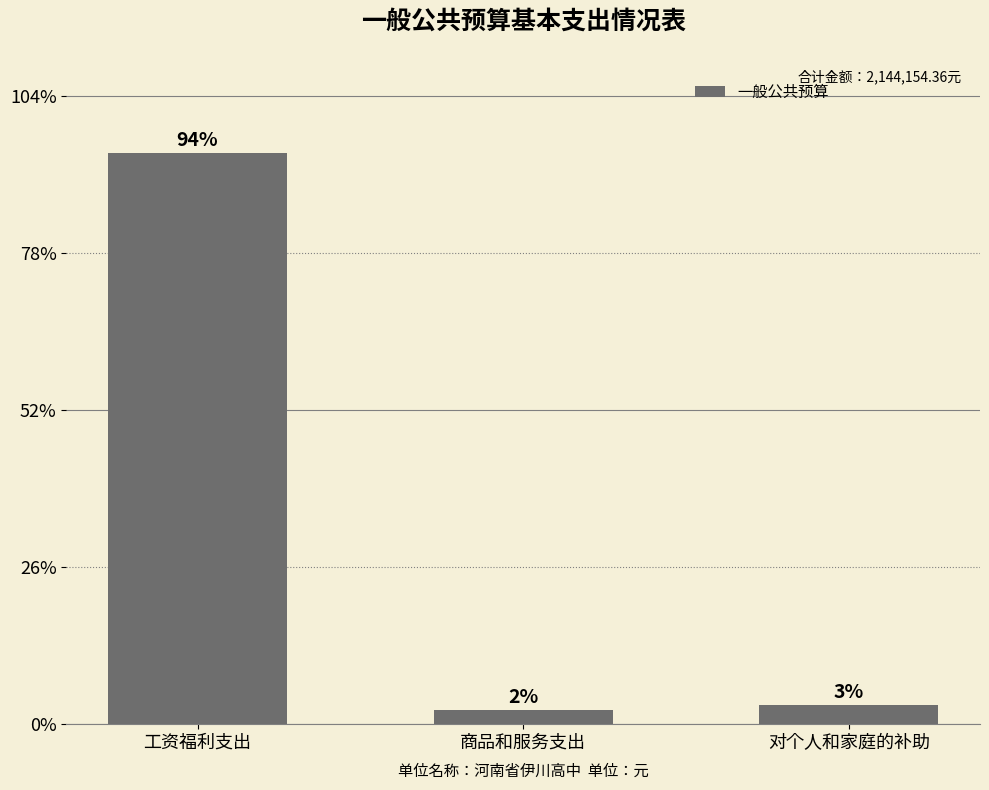

Between 商品和服务支出 and 工资福利支出, which is larger?

工资福利支出